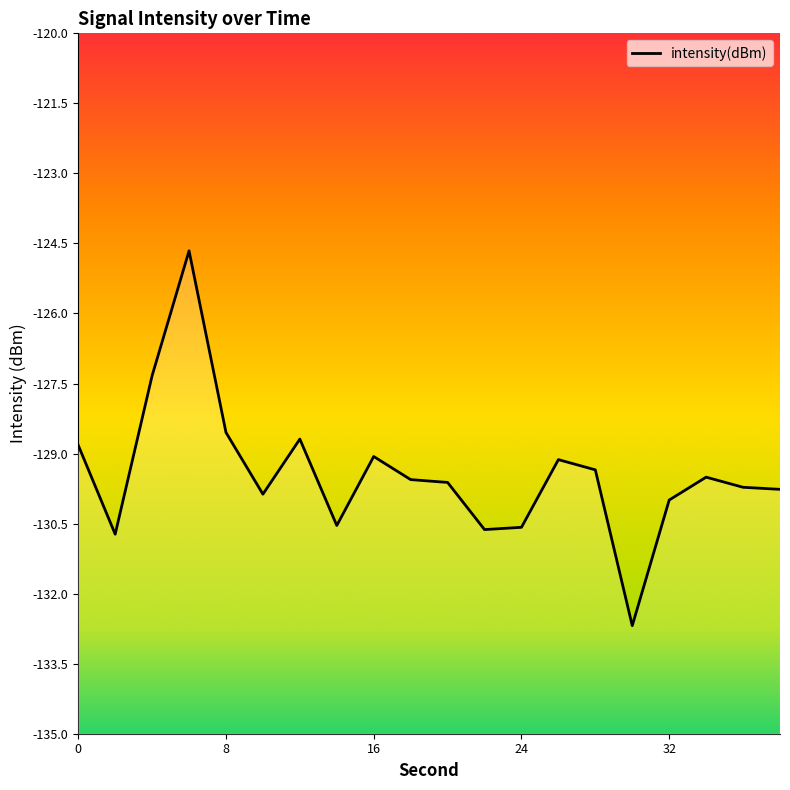

True or false: the data shows -233.3 at 19.

False